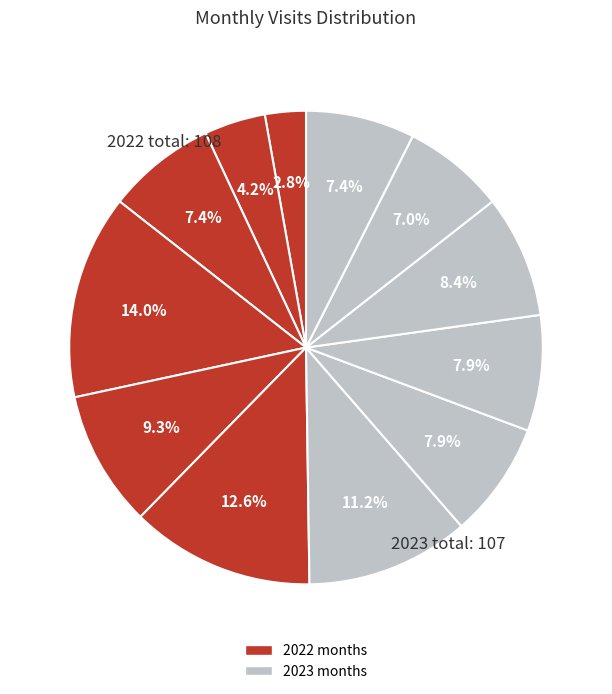

What is the largest slice in the pie chart?

2022-10